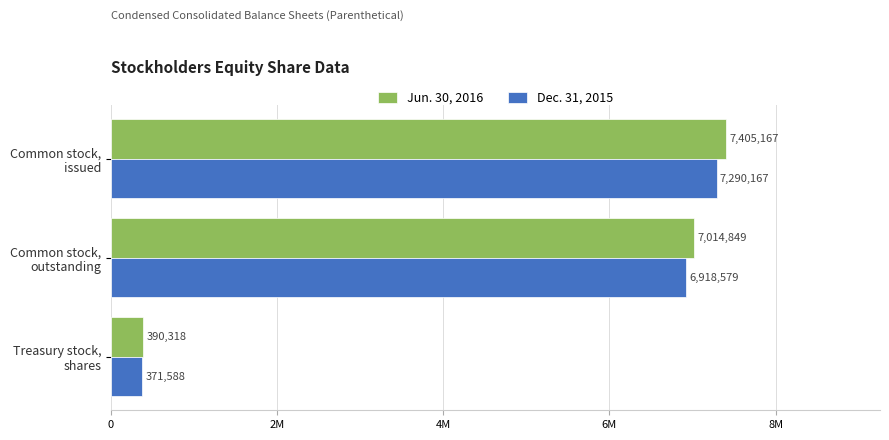

What are all the series names shown in the legend?

Jun. 30, 2016, Dec. 31, 2015